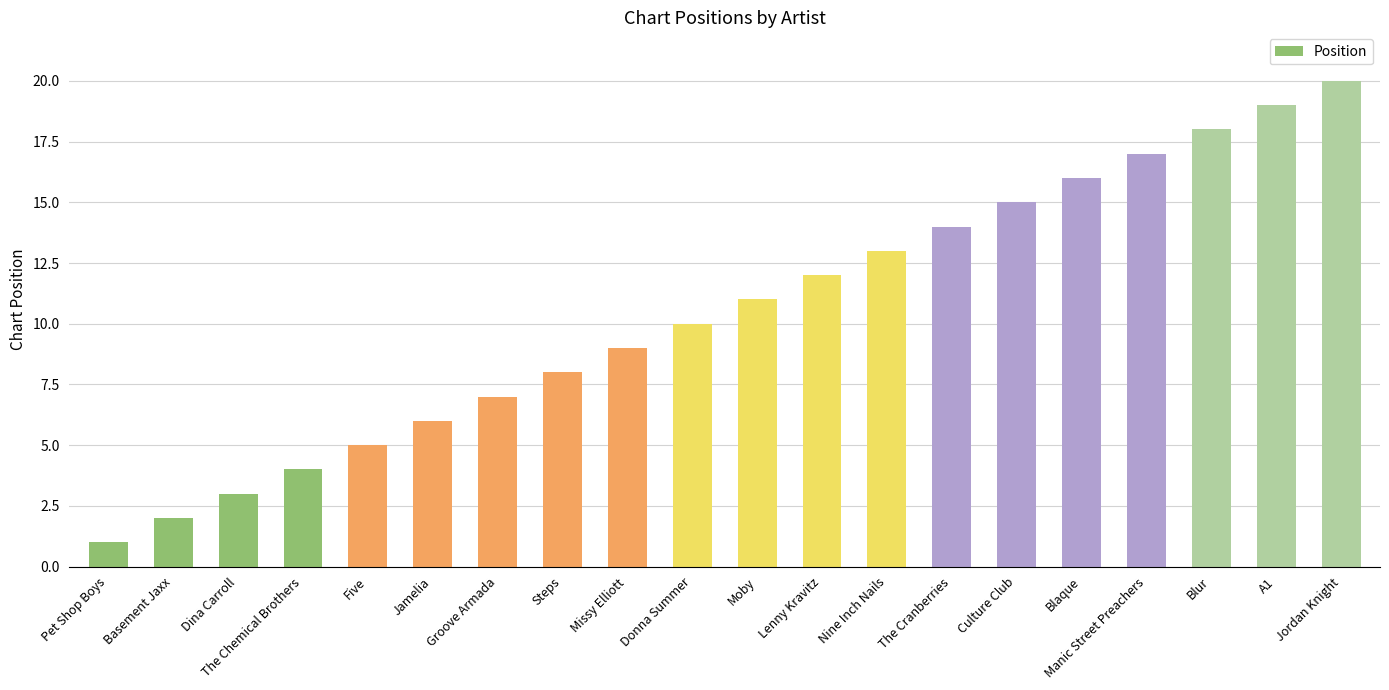

Which category has the highest value across all series?

Jordan Knight